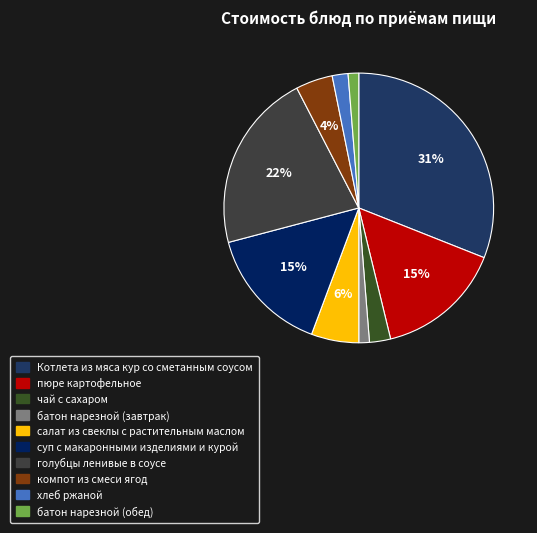

To the nearest percent, what portion does чай с сахаром represent?

3%